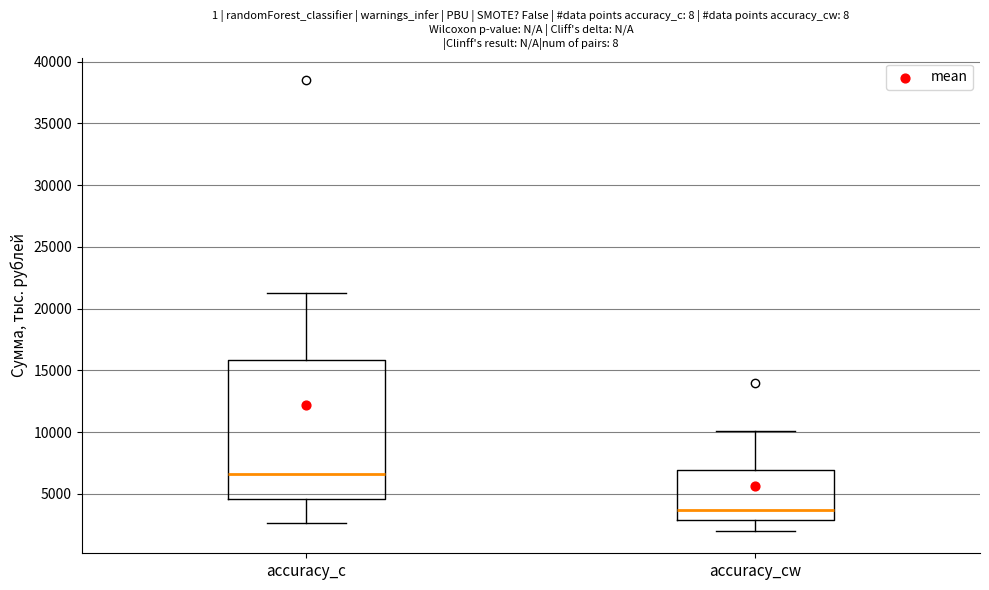

Reading left to right, transcribe this box plot: for each box, give where its median line is, the range the box spans, and where its two whiskers end, as read against the y-axis. The values are not printed on the chart, so give them approximately, as read against the axis.

accuracy_c: median 6500, box 4500 to 16000, whiskers 2500 to 21500
accuracy_cw: median 3500, box 3000 to 7000, whiskers 2000 to 10000